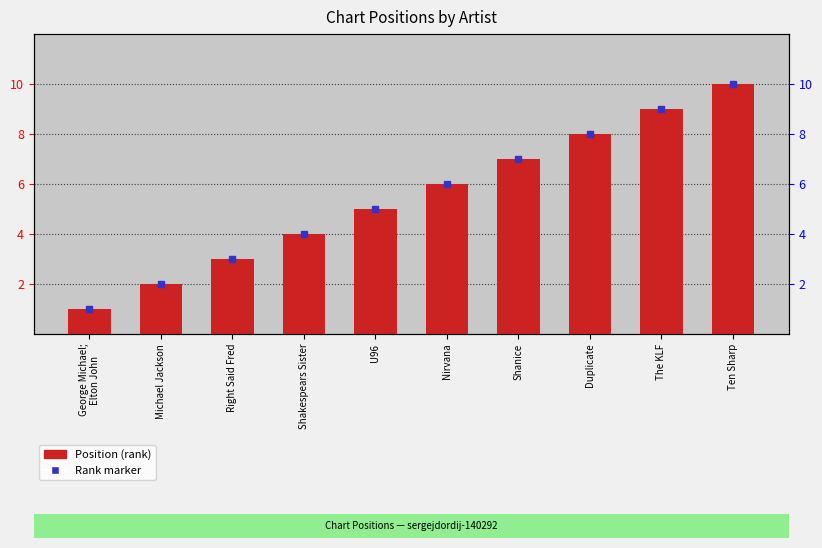

Is it true that the value at The KLF is 13?

False